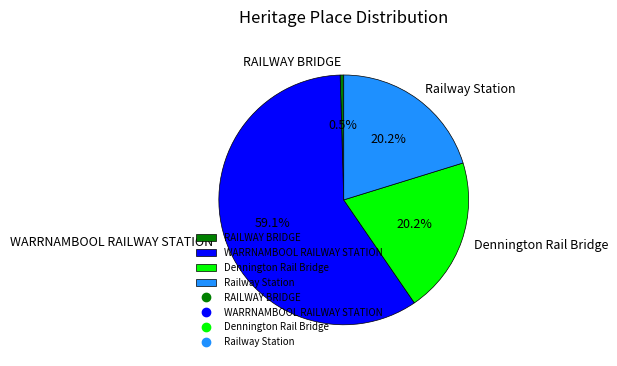

What is the total percentage of Railway Station and WARRNAMBOOL RAILWAY STATION?

79.3%